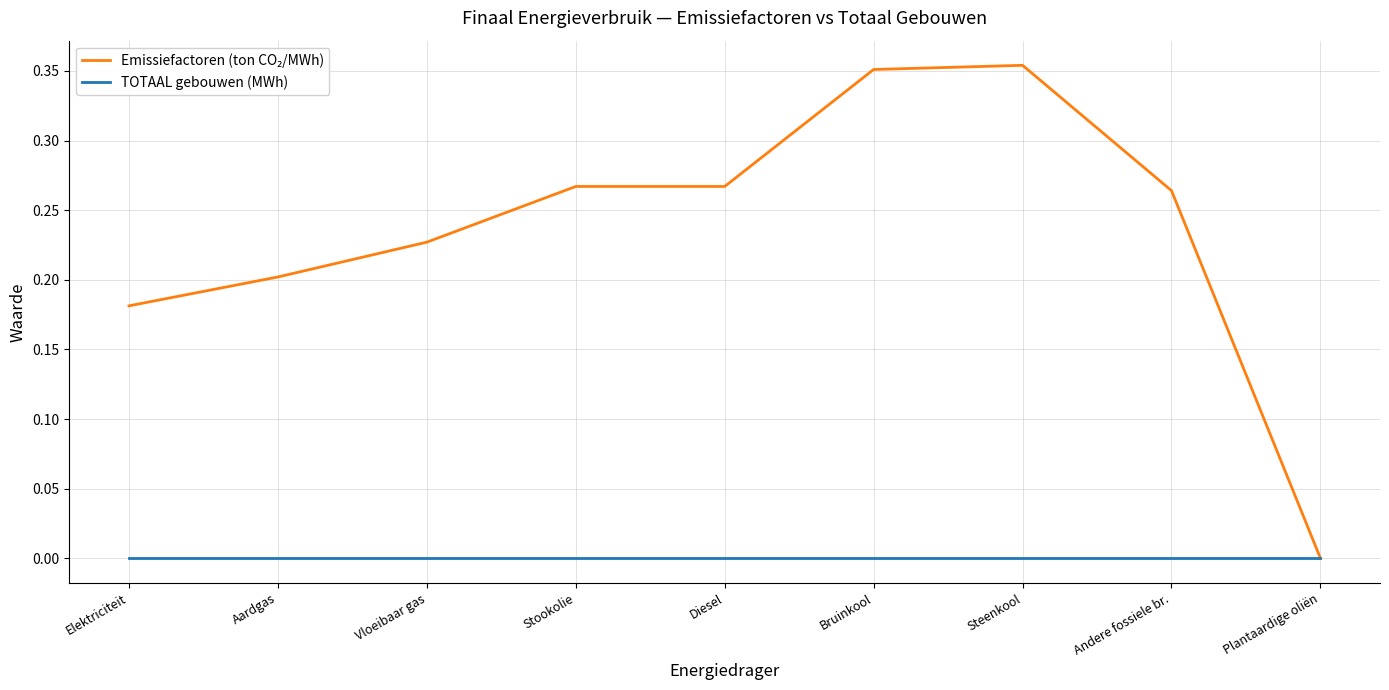

The value of TOTAAL gebouwen (MWh) at Steenkool is 0.0. True or false?

True